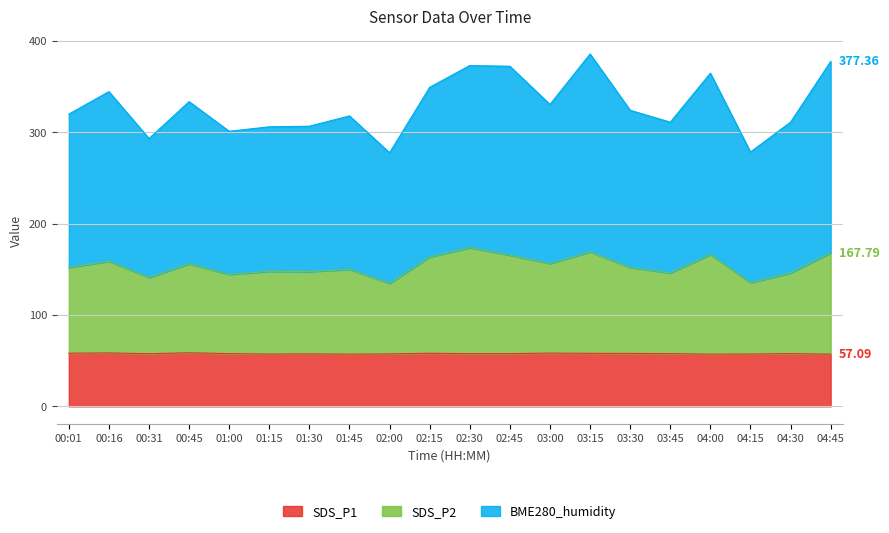

At which category does BME280_humidity reach its first local valley?

00:31